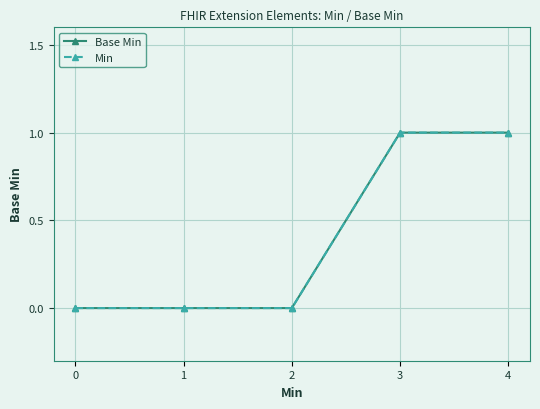

Is this an area chart (filled region under the line)?

No